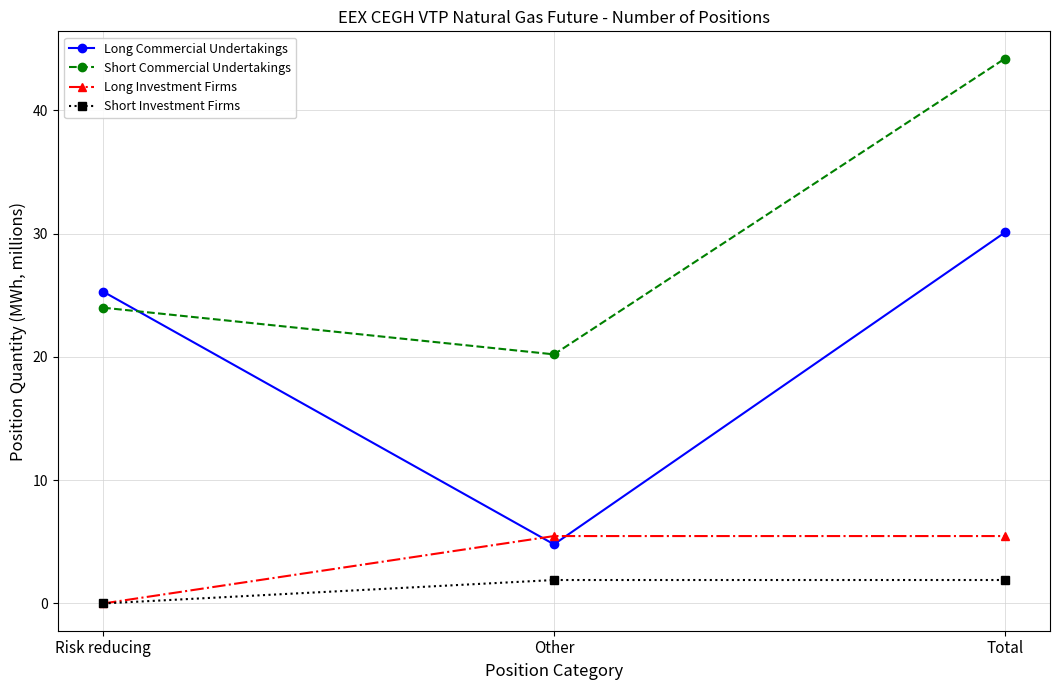

What is the spread (max minus min) of values at Total?

42.3